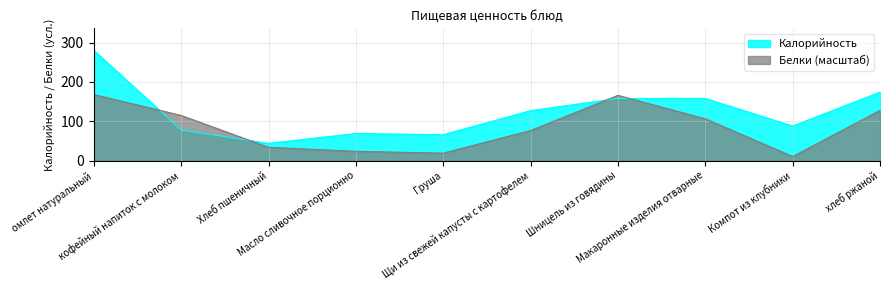

Where do Калорийность and Белки first cross each other?

омлет натуральный and кофейный напиток с молоком